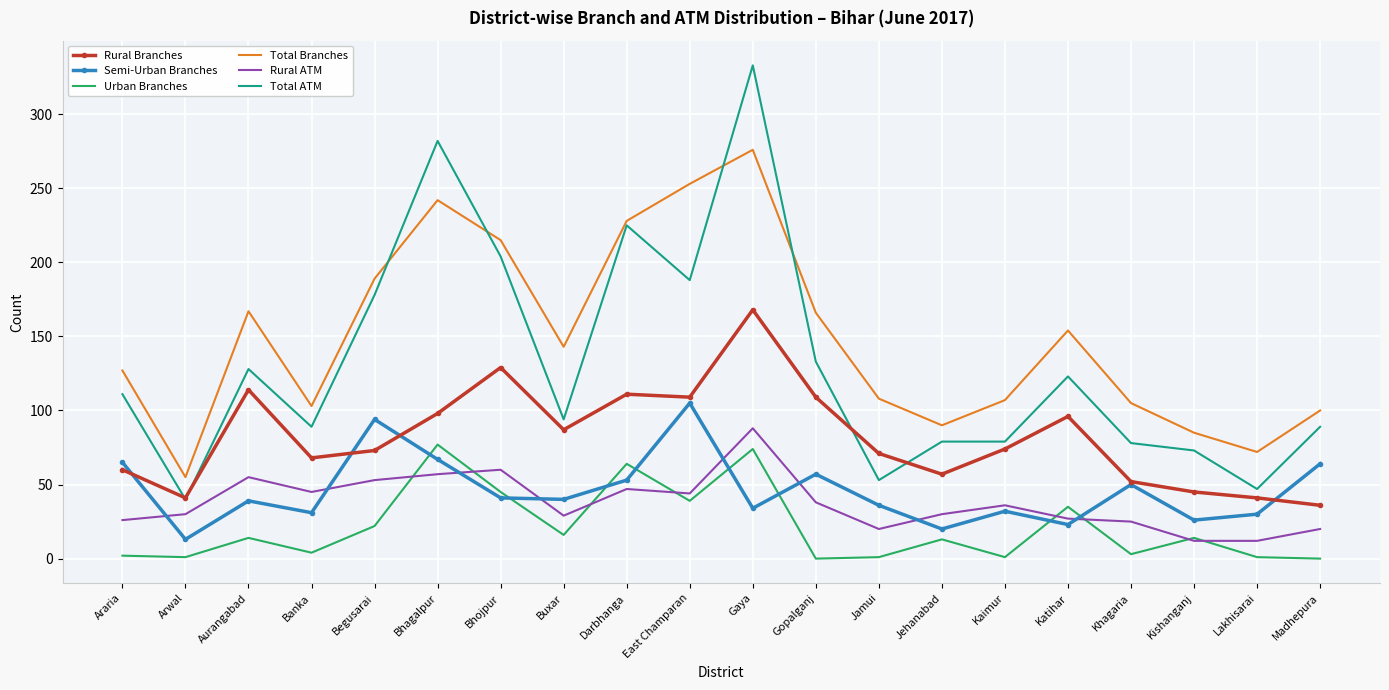

Is it true that Total Branches equals 69 at Banka?

False